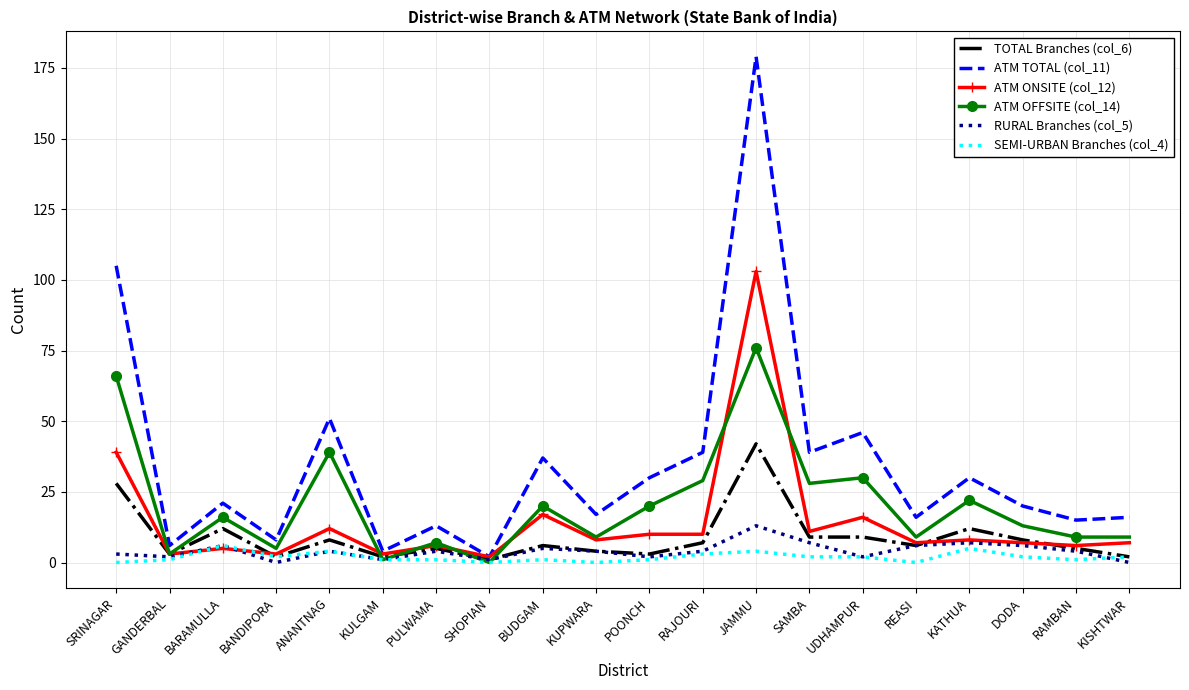

True or false: ATM TOTAL (col_11) has a value of 39 at SAMBA.

True